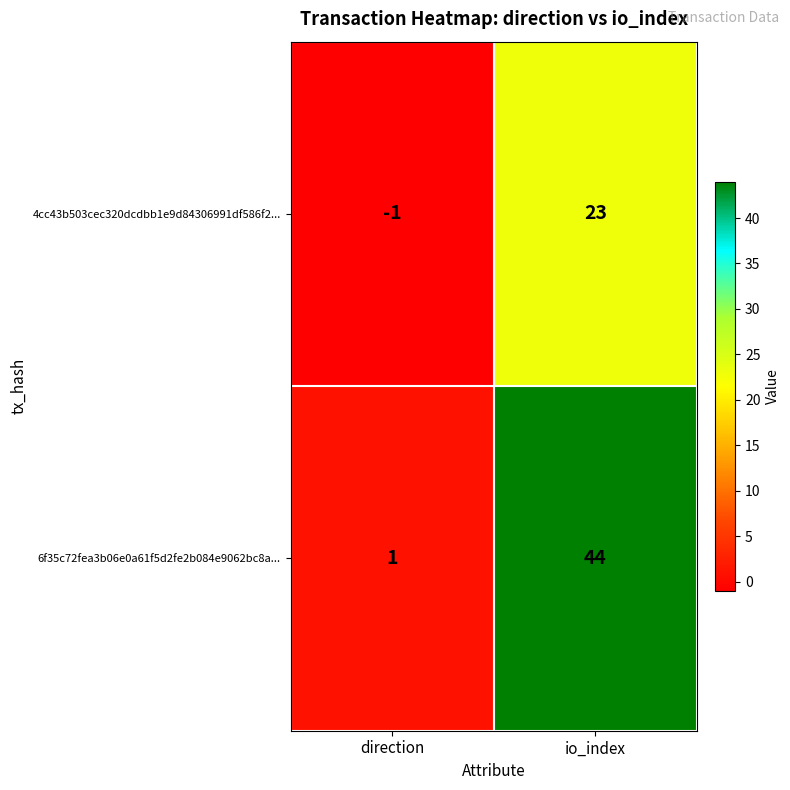

At io_index, list the series in order from smallest to largest.

4cc43b503cec320dcdbb1e9d84306991df586f2..., 6f35c72fea3b06e0a61f5d2fe2b084e9062bc8a...